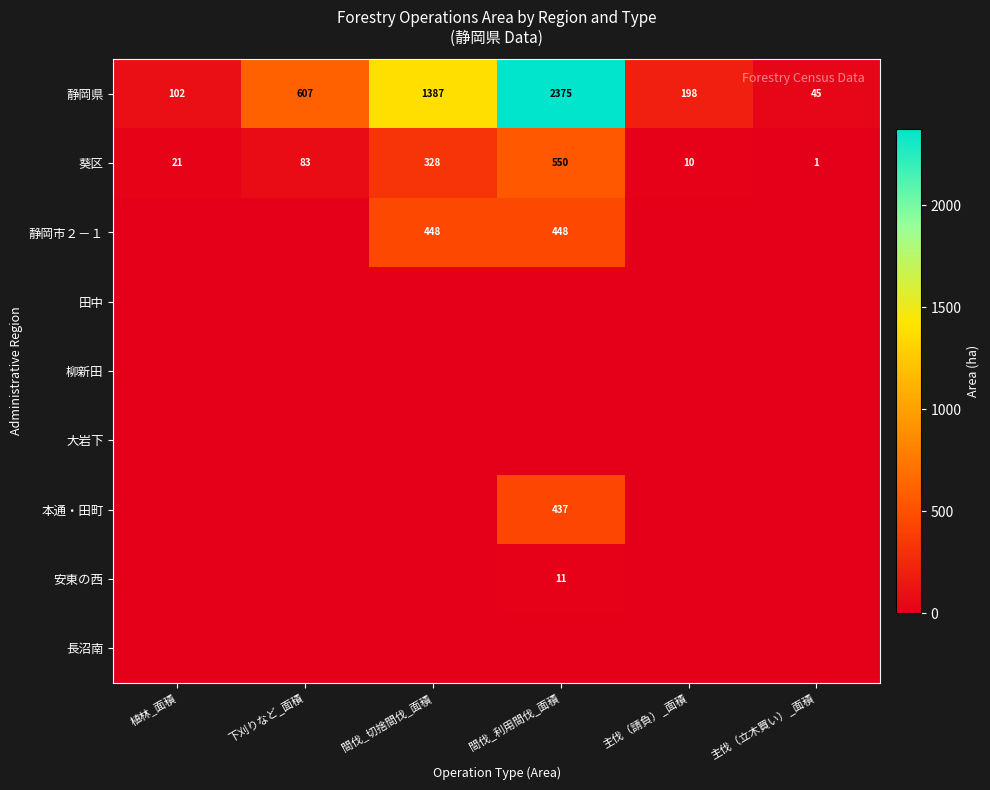

Count the number of categories in the chart.

6